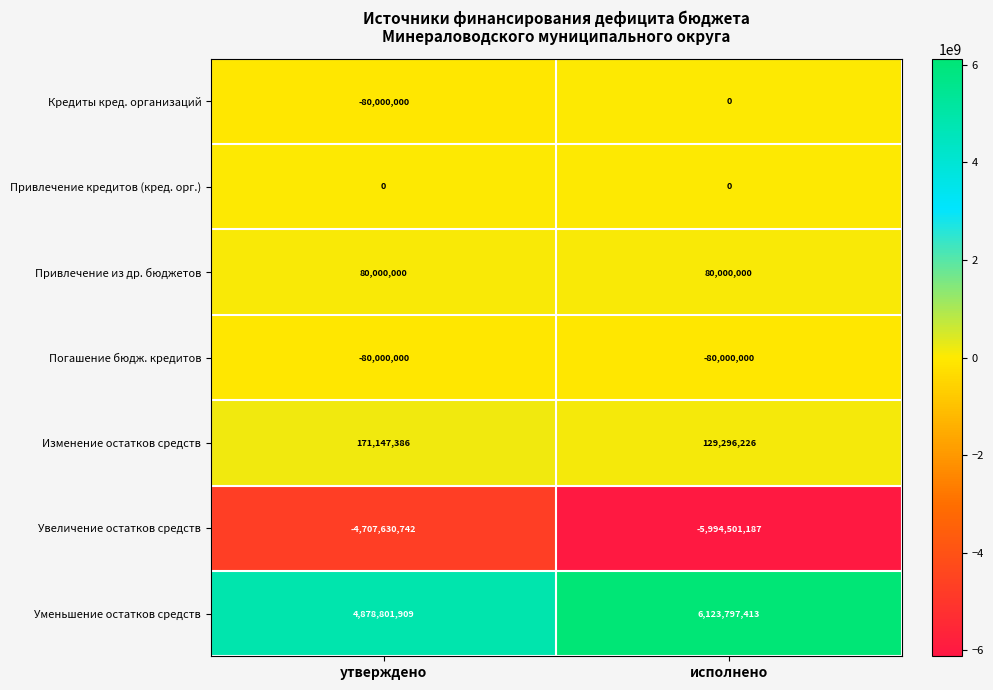

Count the number of categories in the chart.

2